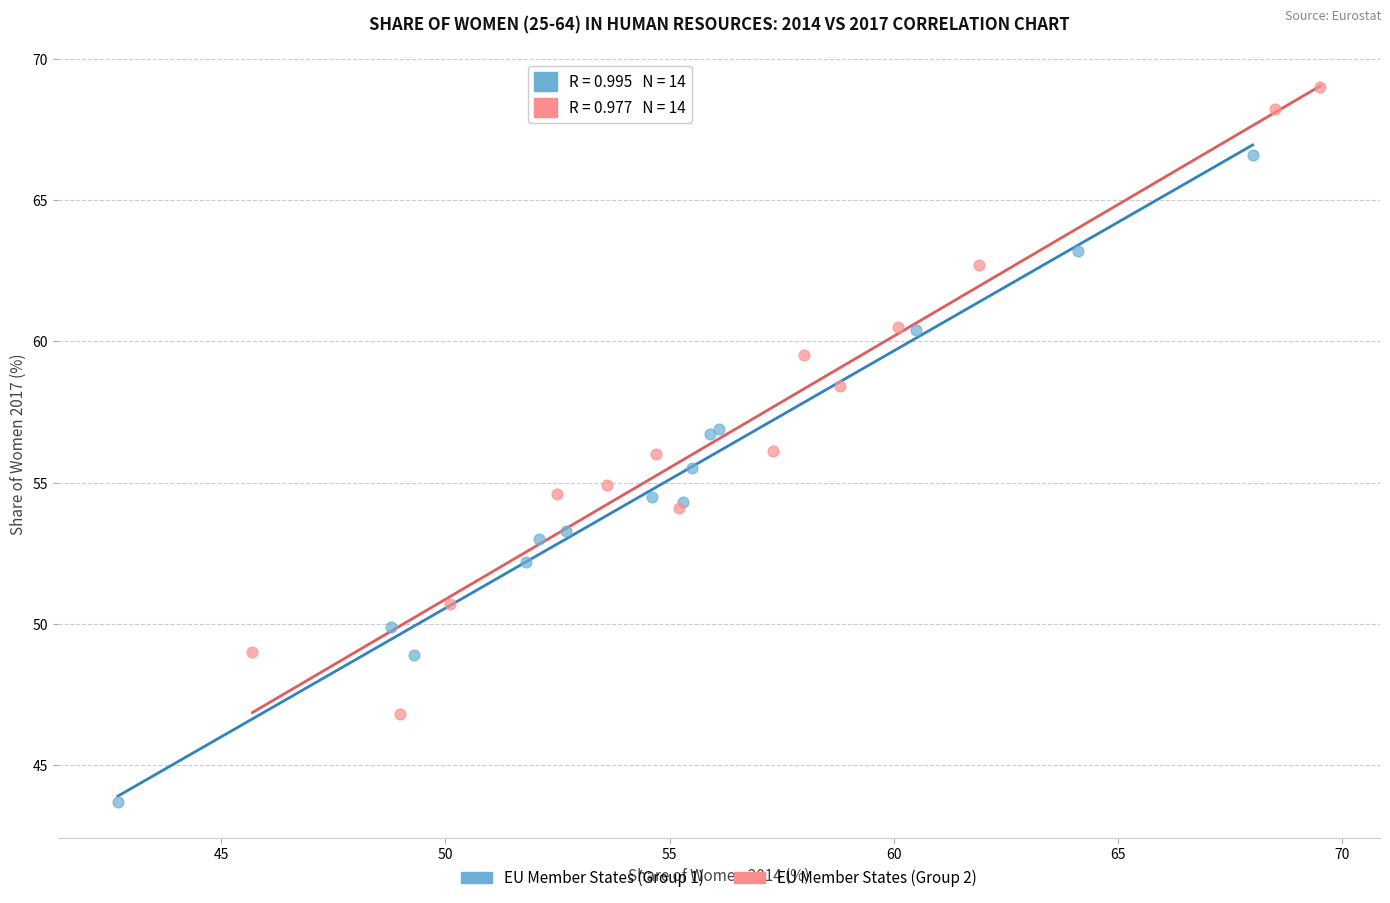

Which series contains the highest Y value?

EU Member States (Group 2)